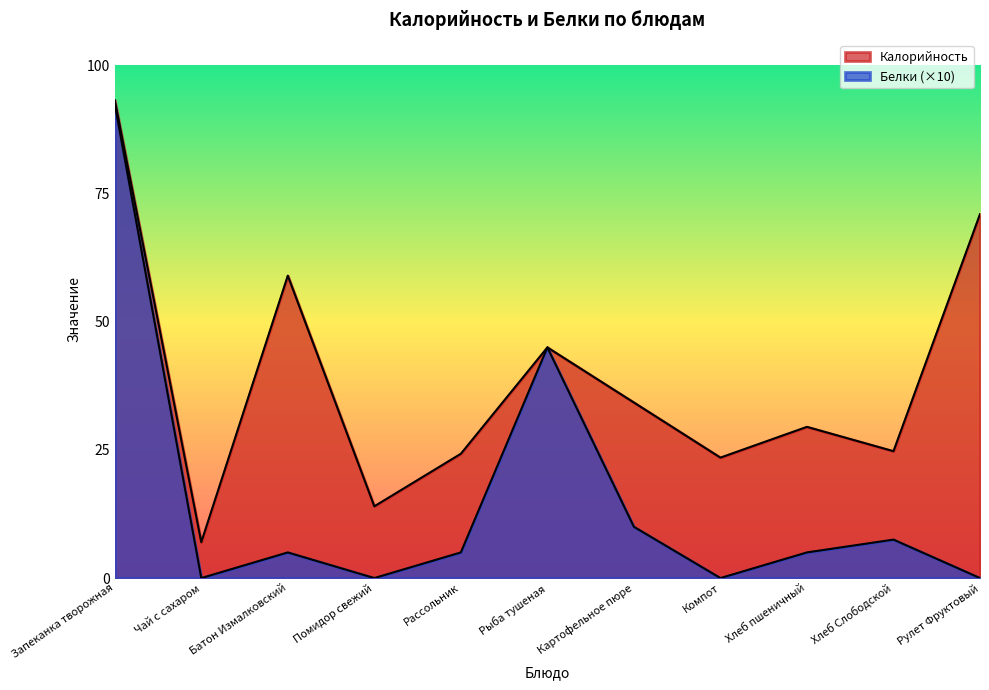

Where is the first local minimum for Калорийность?

Чай с сахаром